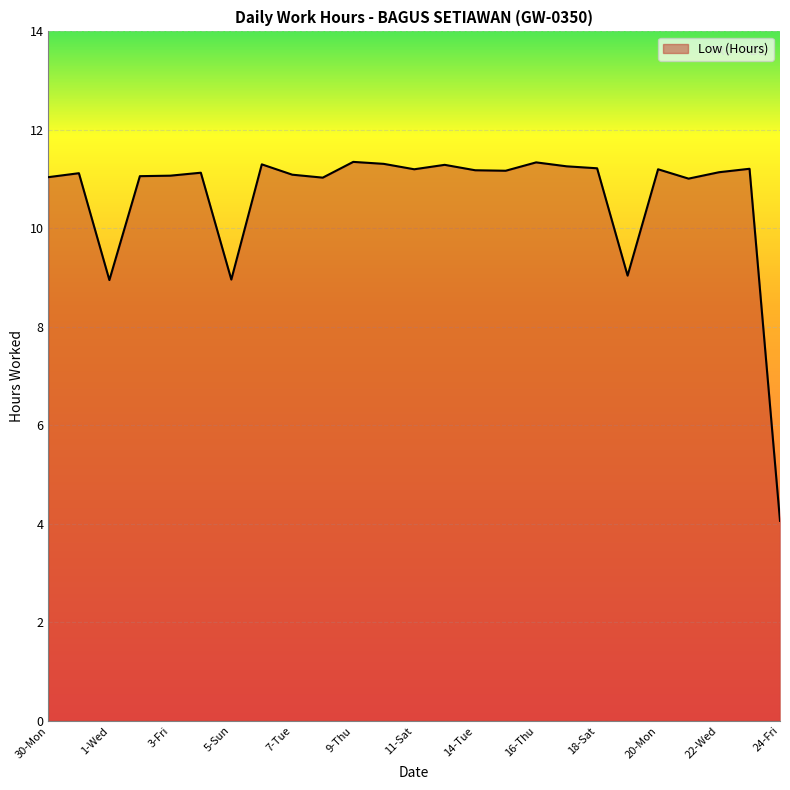

What is the smallest value displayed?

4.1